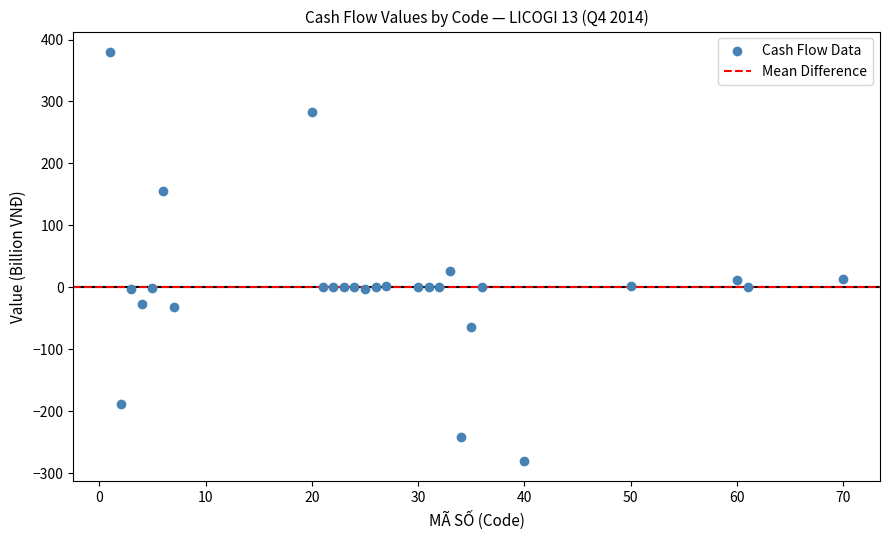

What is the range of X values (max minus min)?

69.0